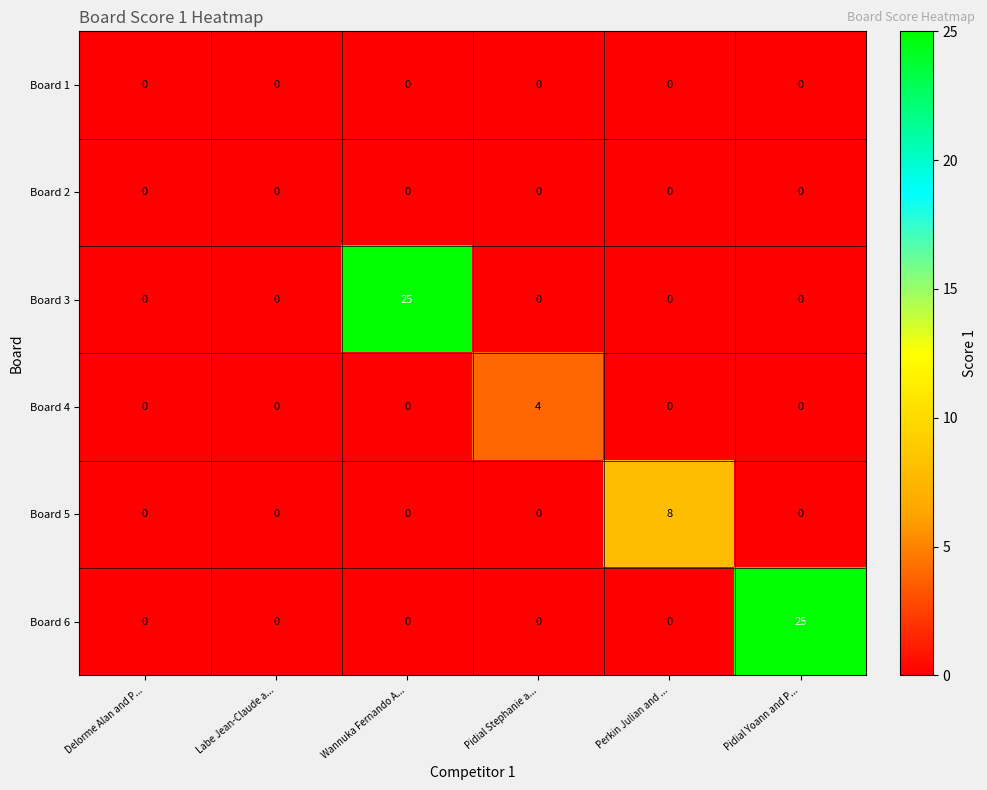

How many categories are shown in the chart?

6